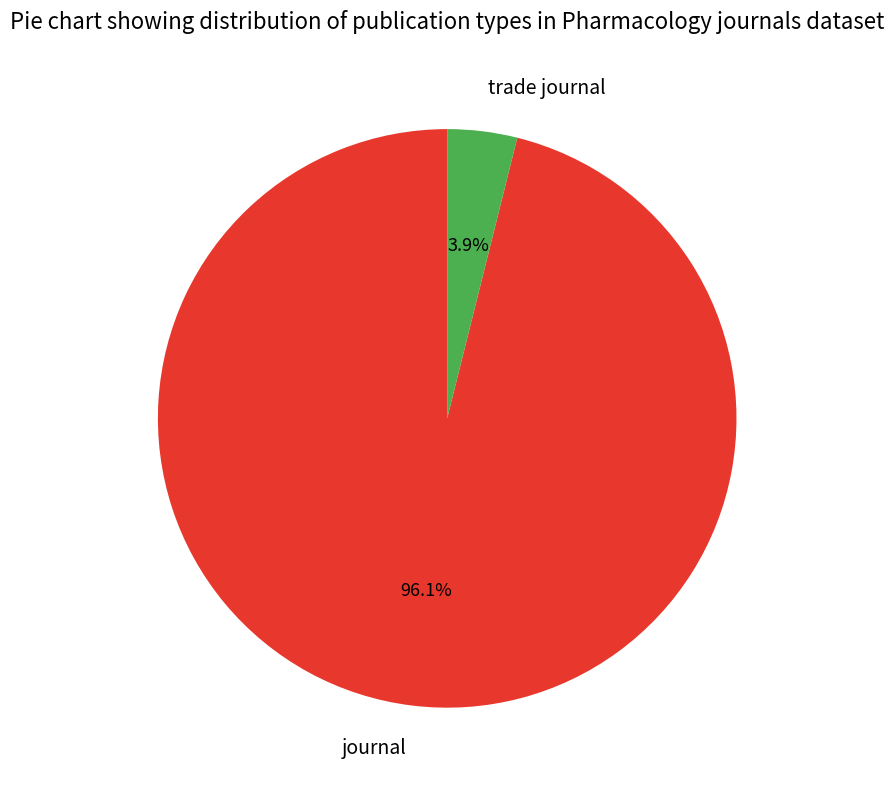

To the nearest percent, what is the difference between the journal and trade journal slice percentages?

92%